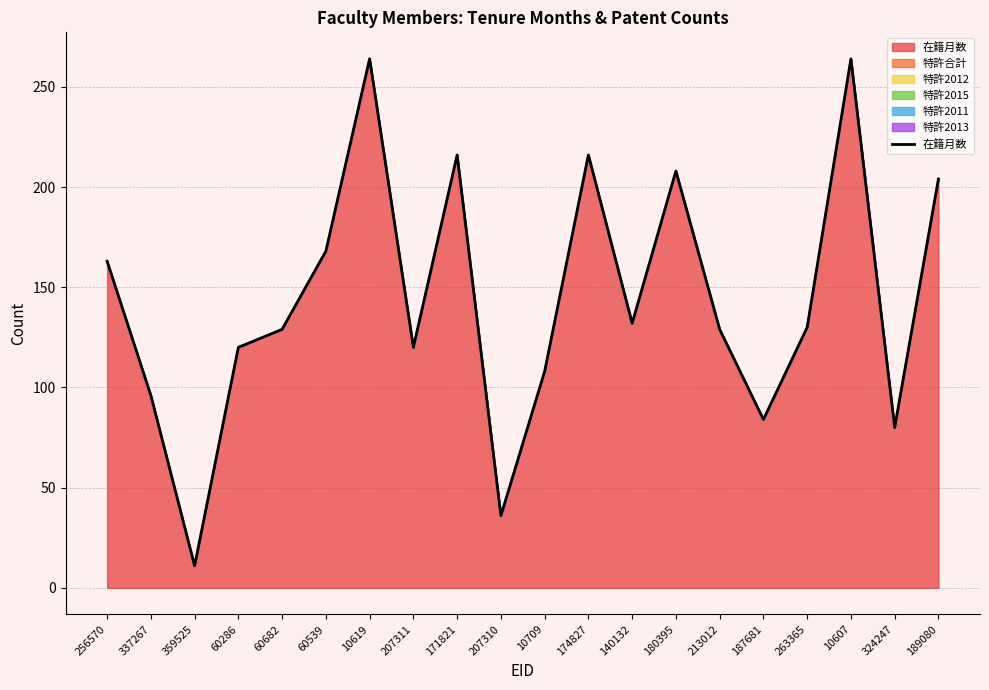

Which label corresponds to the largest value in the chart?

10619